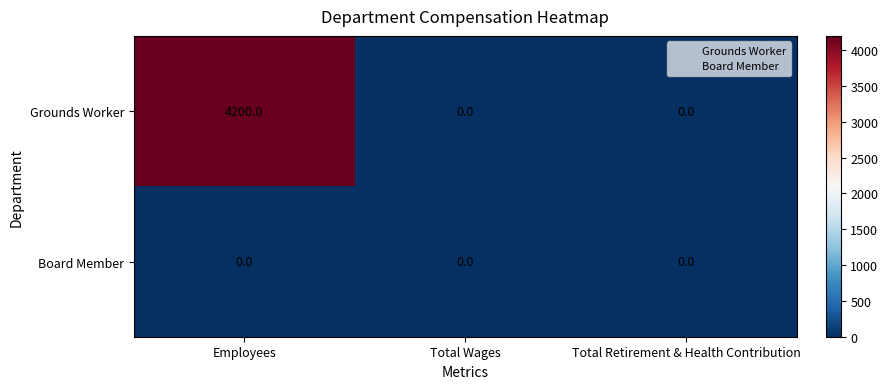

The value of Grounds Worker at Total Wages is 1279. True or false?

False